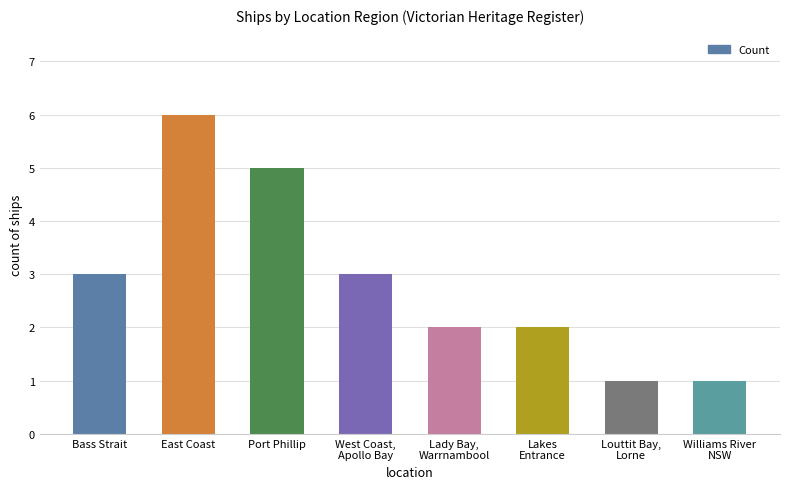

What is the difference between the maximum and second lowest values?

5